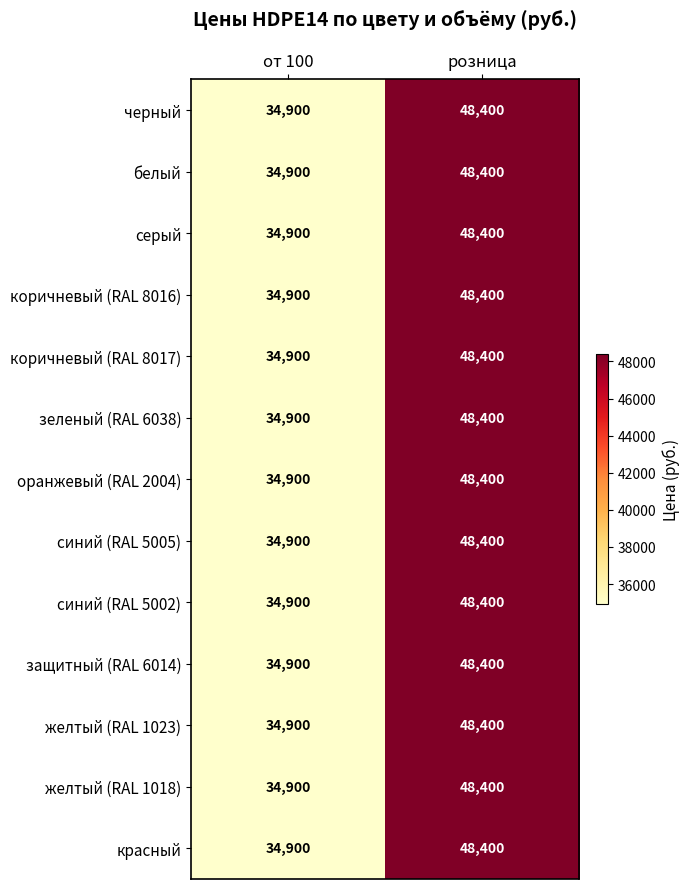

The value of белый at от 100 is 34900. True or false?

True